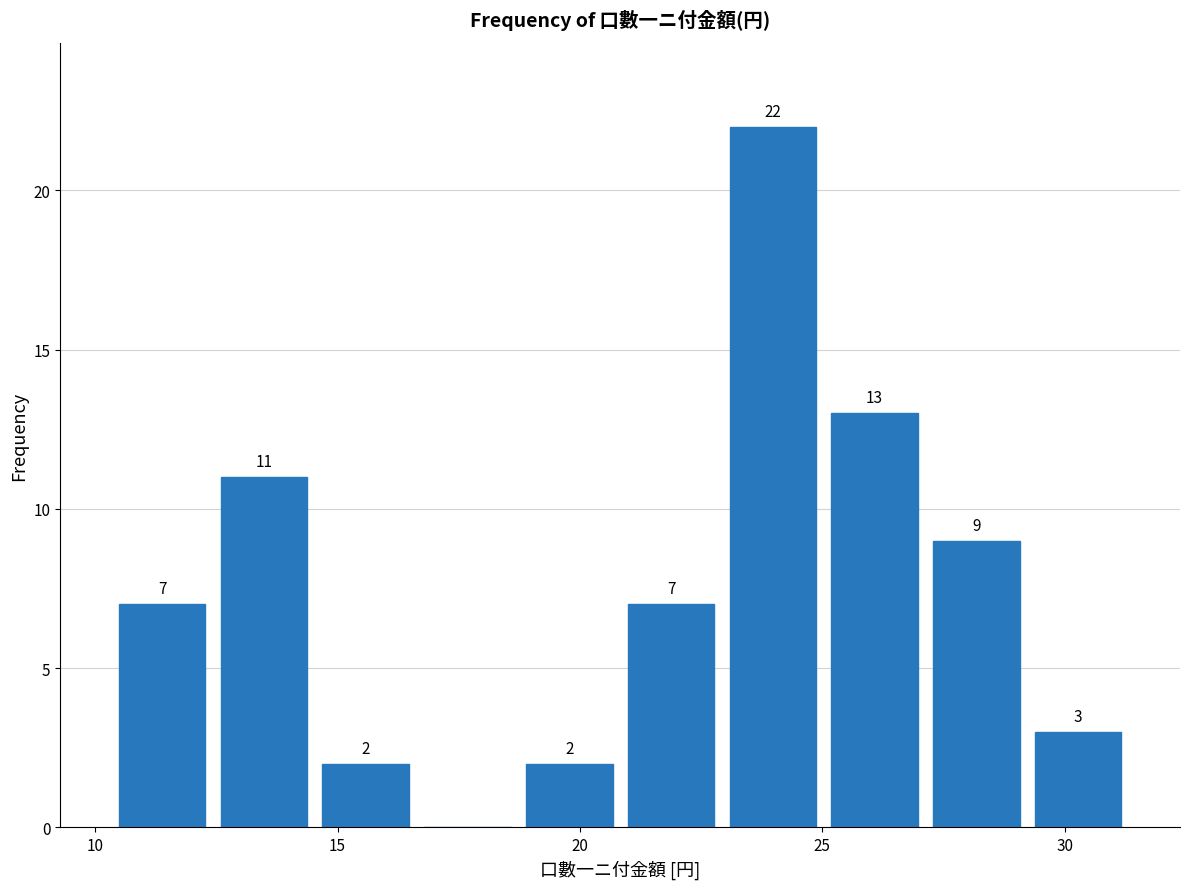

Which range on the x-axis has the tallest bar?

23.0 to 25.0